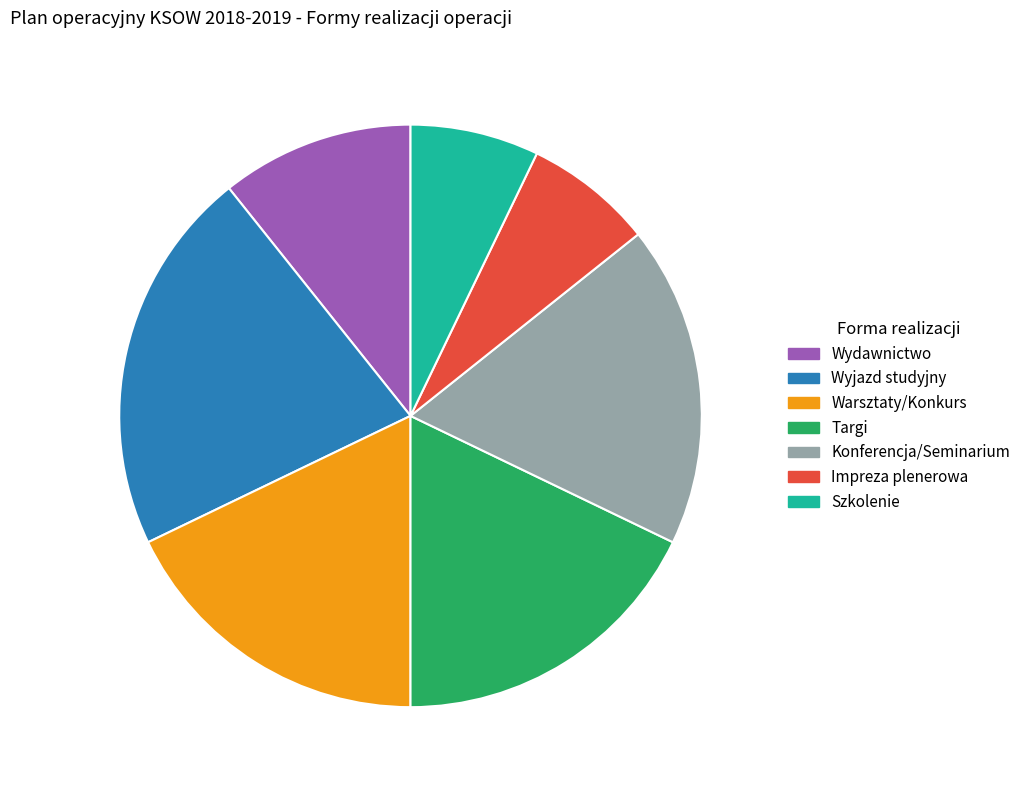

True or false: Targi accounts for 18% of the total.

True